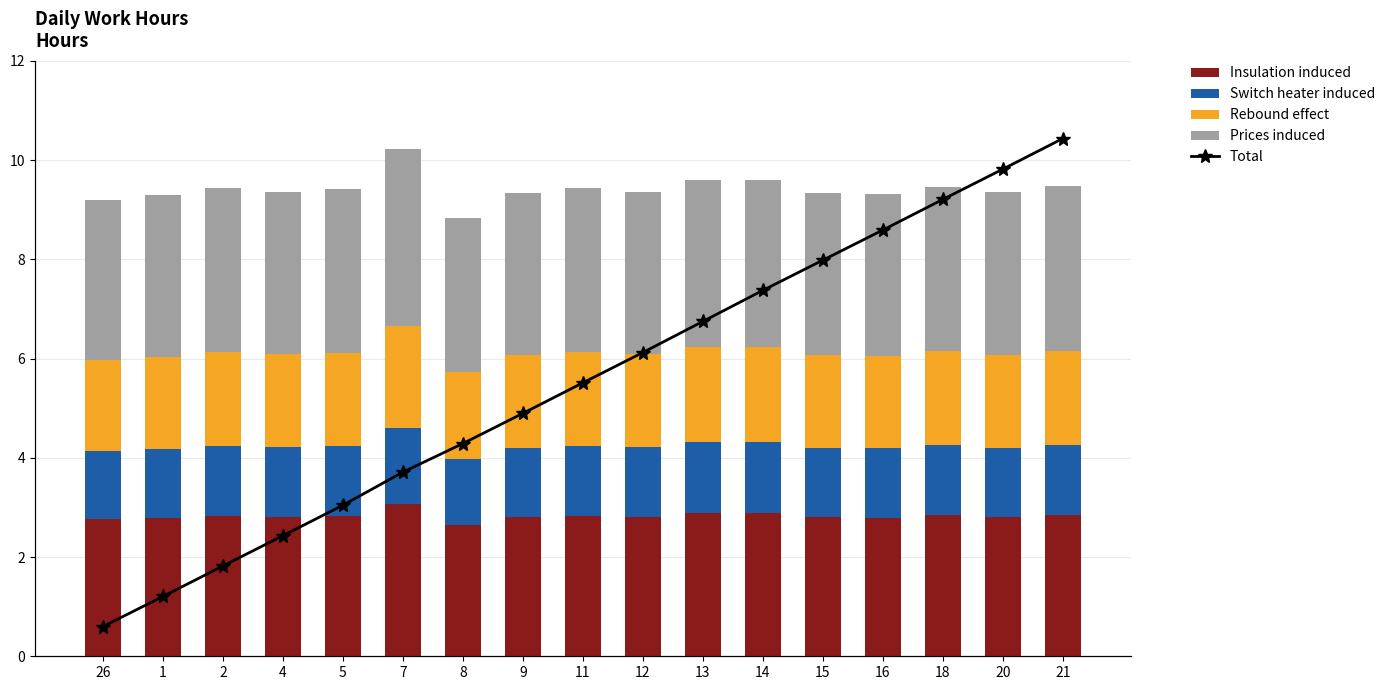

Read the Switch heater induced value at 12.

1.4